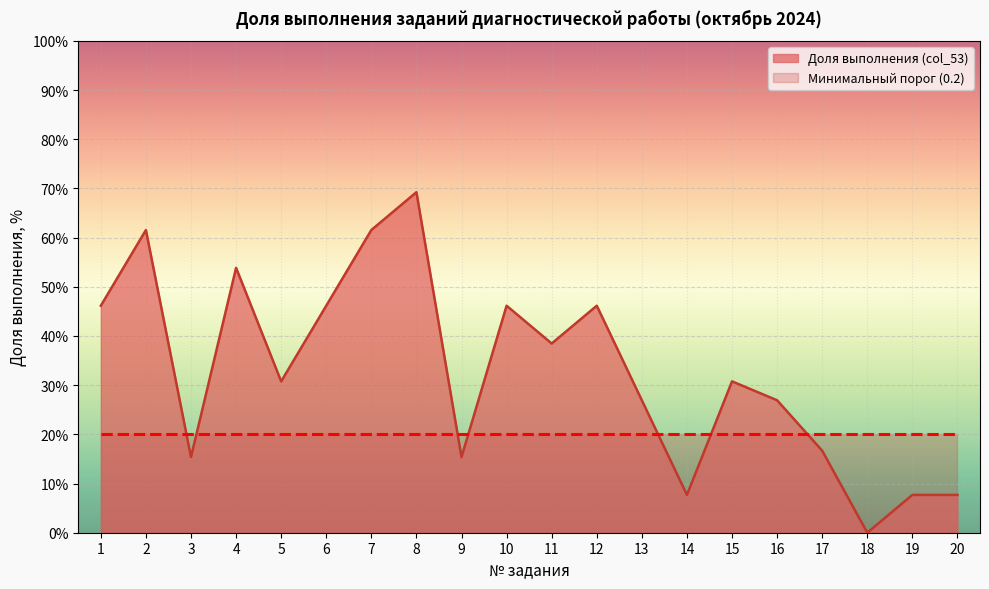

Is it true that the value at 4 is 0.5?

True